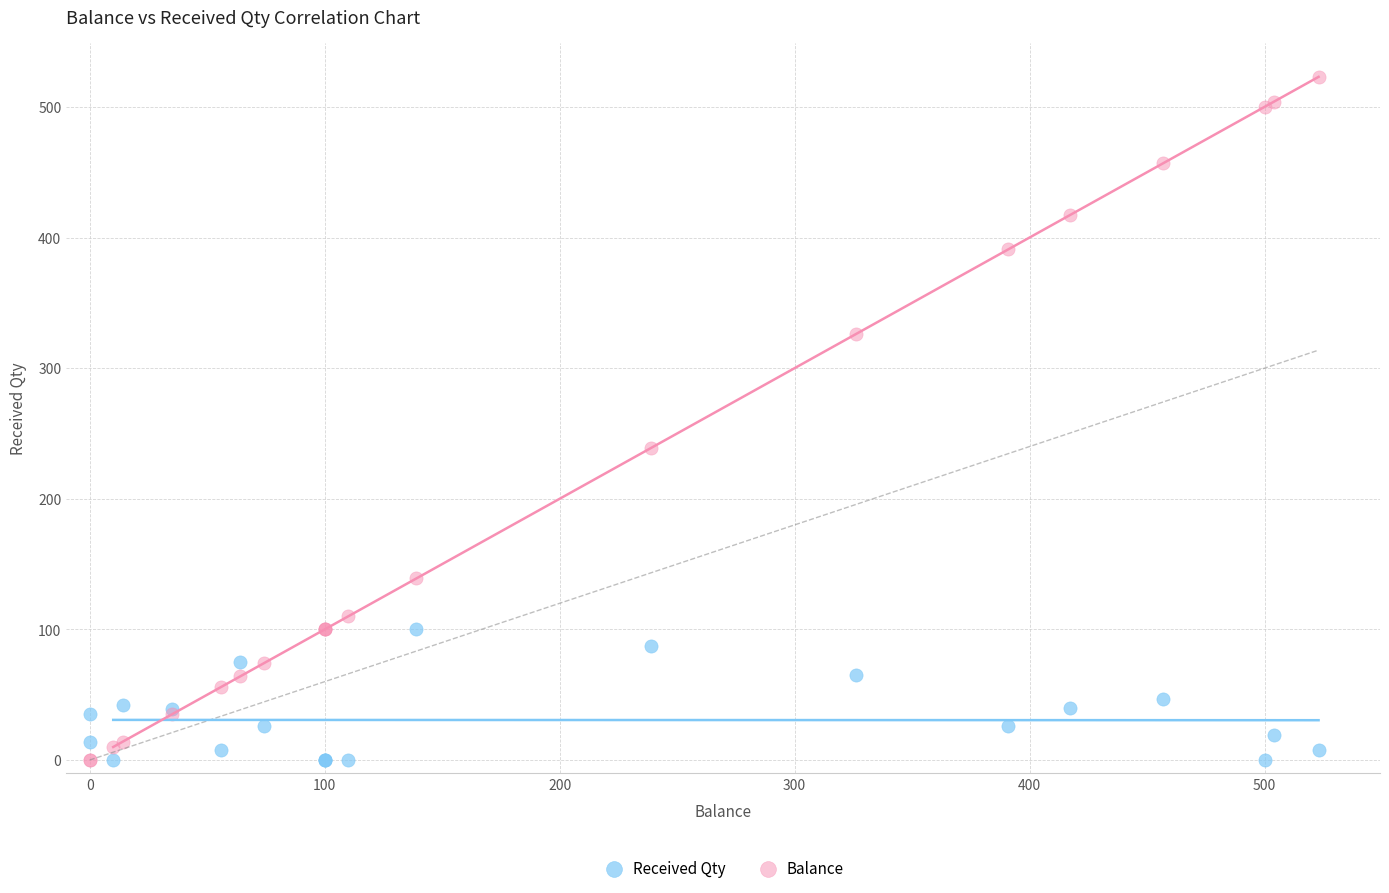

Which series reaches the maximum Y coordinate?

Balance